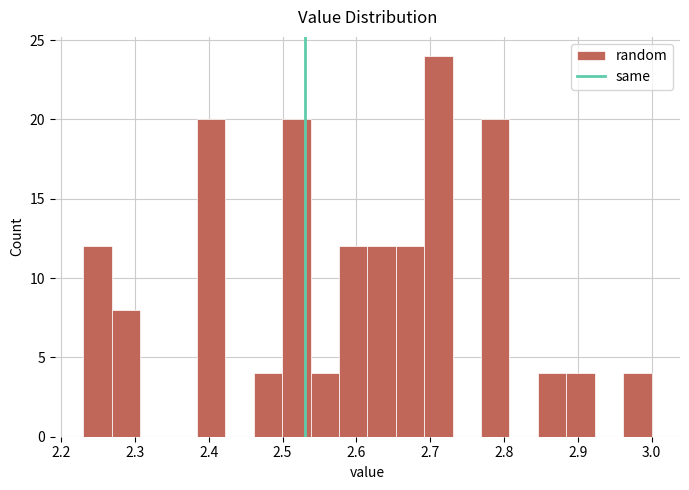

Read against the x-axis, roughly where is the centre of the tallest bar?

2.71